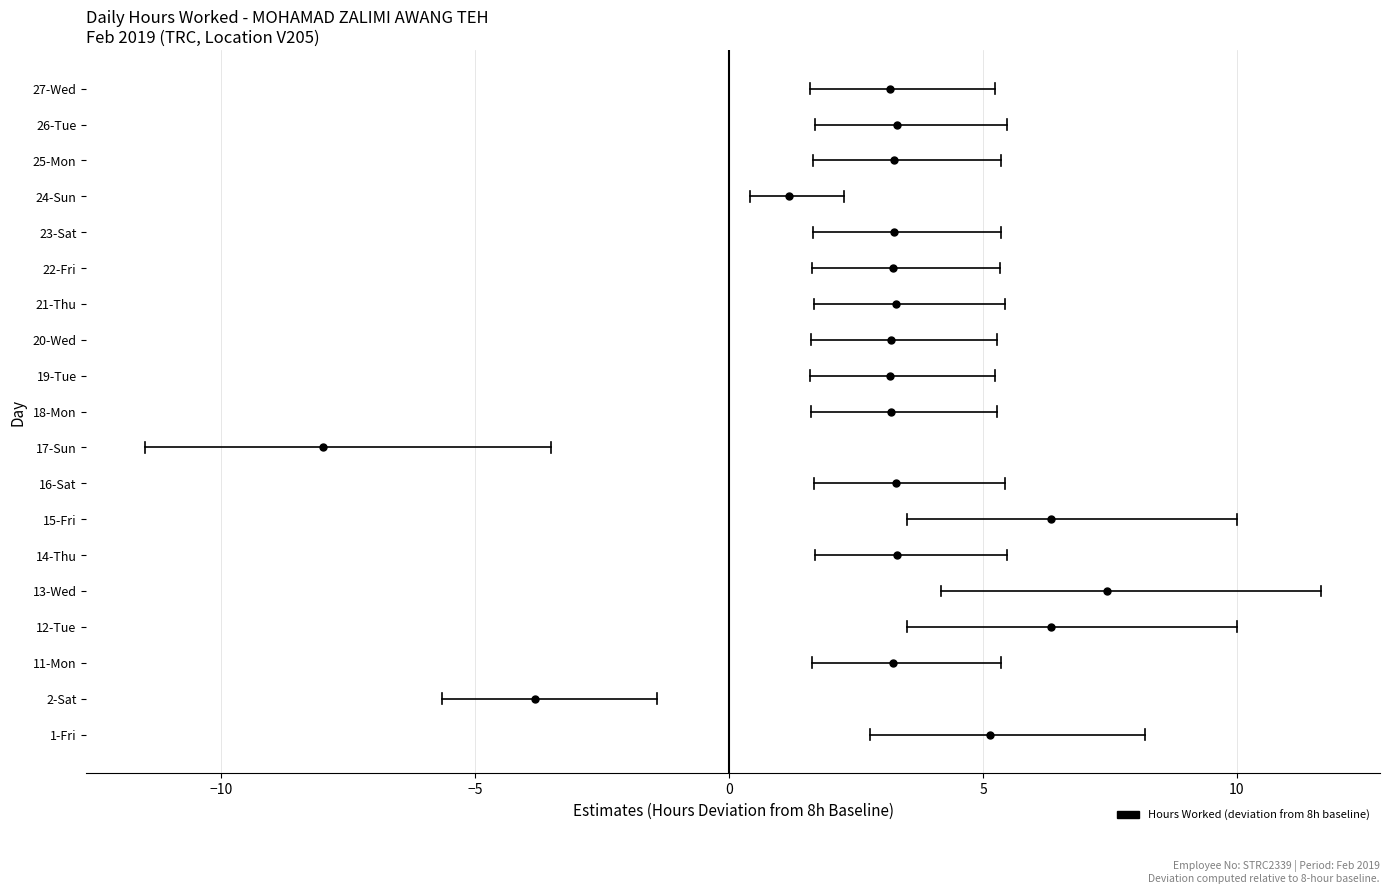

What is the difference between the maximum and second lowest values?

11.3